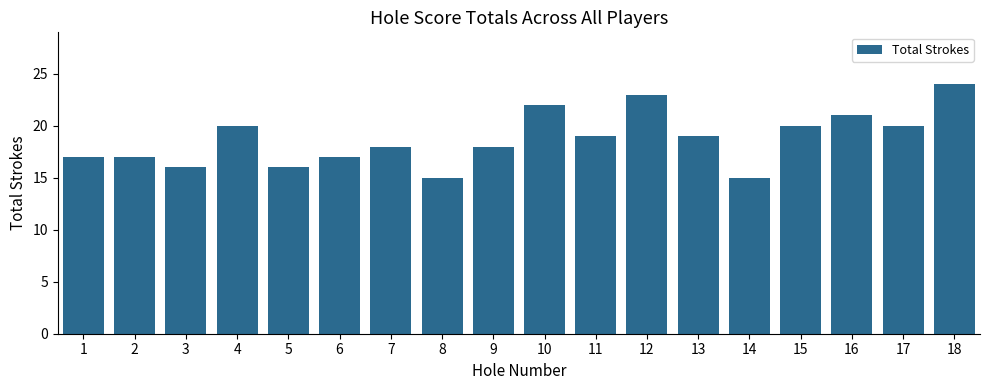

What is the ratio of the value at 8 to the value at 14?

1.0